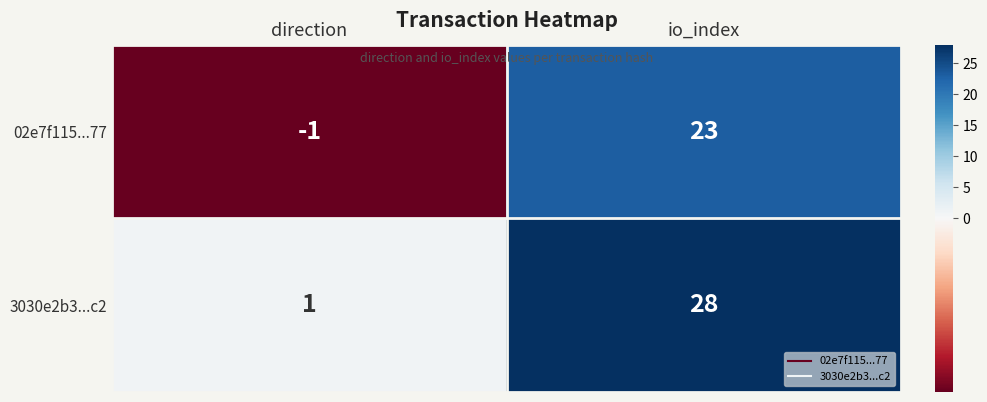

Rank the series by their maximum value, from lowest to highest.

02e7f115...77, 3030e2b3...c2